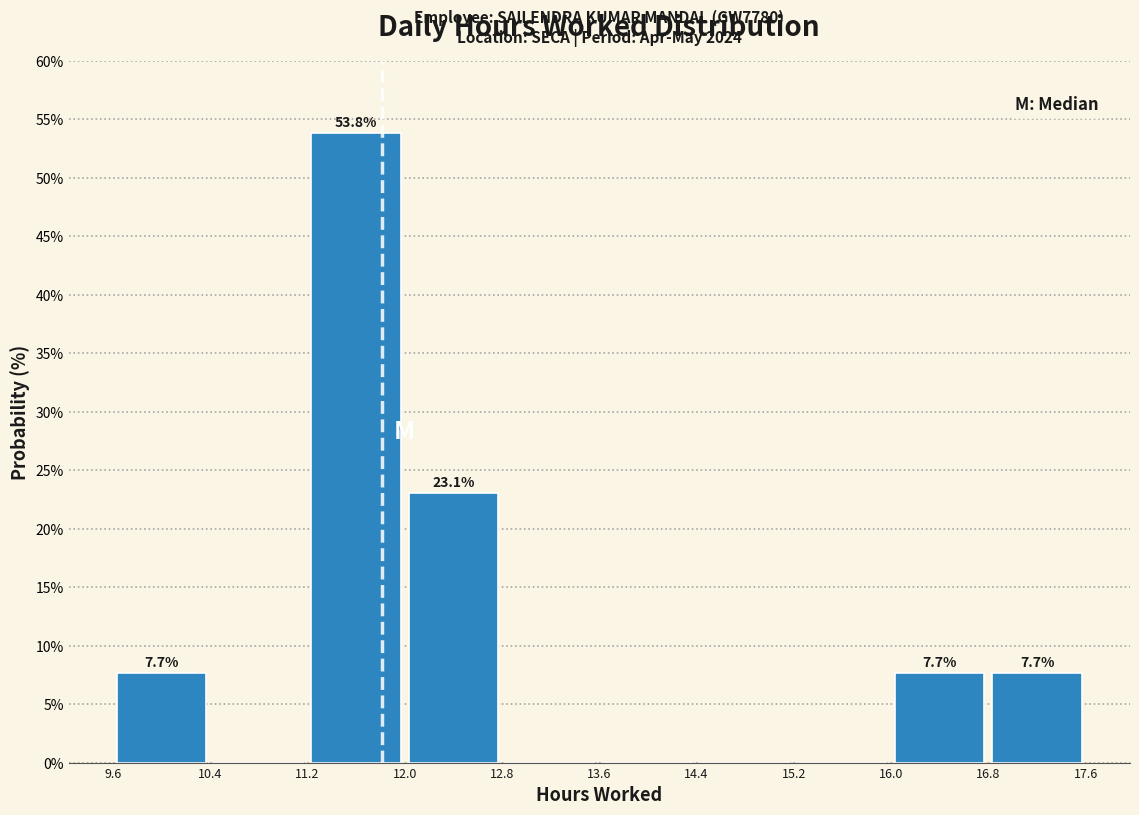

Over which range of the x-axis is the bar tallest?

11.2 to 12.0